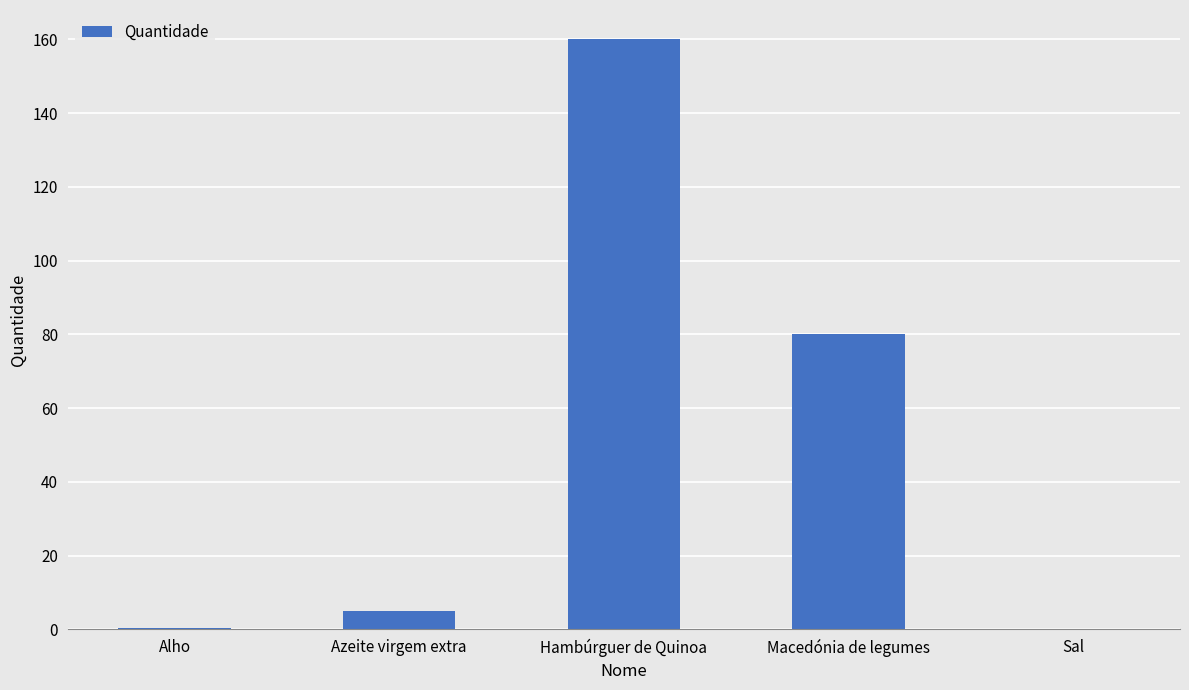

Between Macedónia de legumes and Sal, which is larger?

Macedónia de legumes